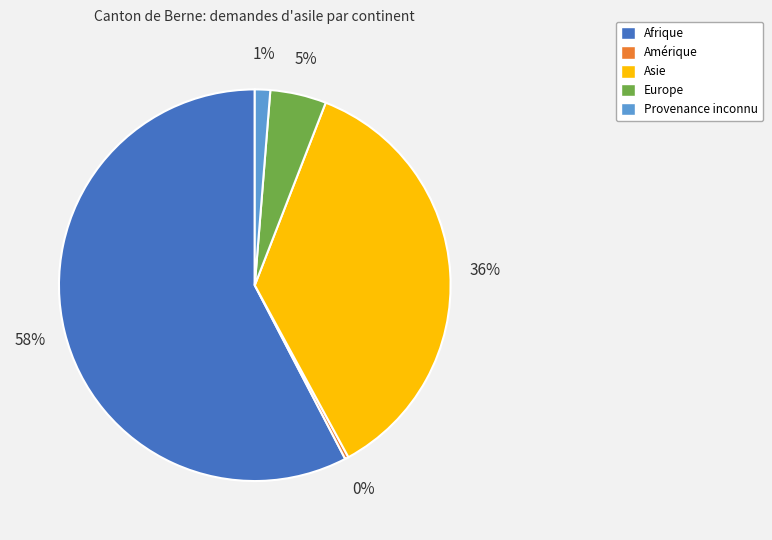

Which slice is the smallest?

Amérique